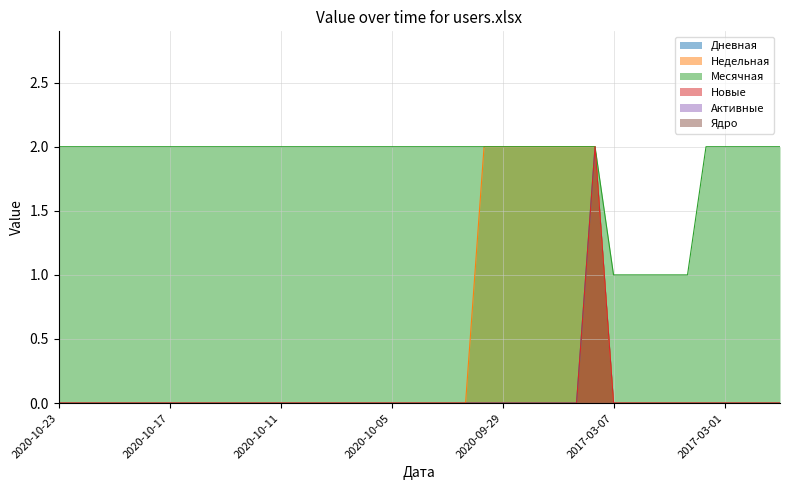

Where is Дневная nearest to the value 1?

2020-10-23